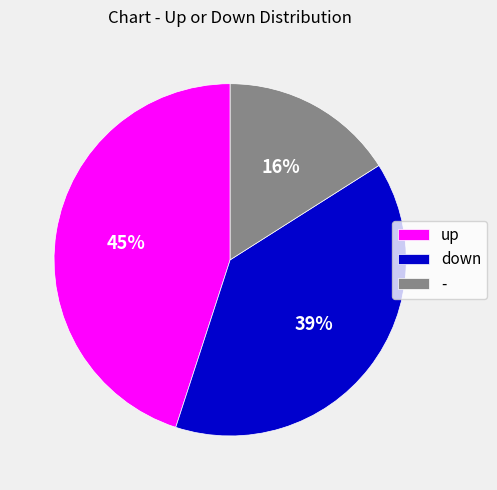

To the nearest percent, what is the average slice percentage?

33%